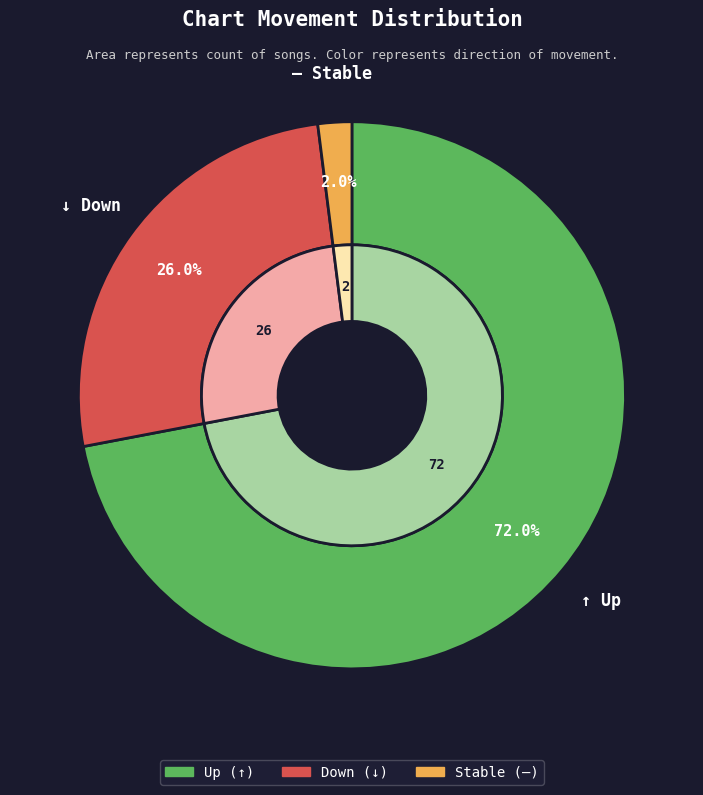

To the nearest percent, what is the average slice percentage?

33%